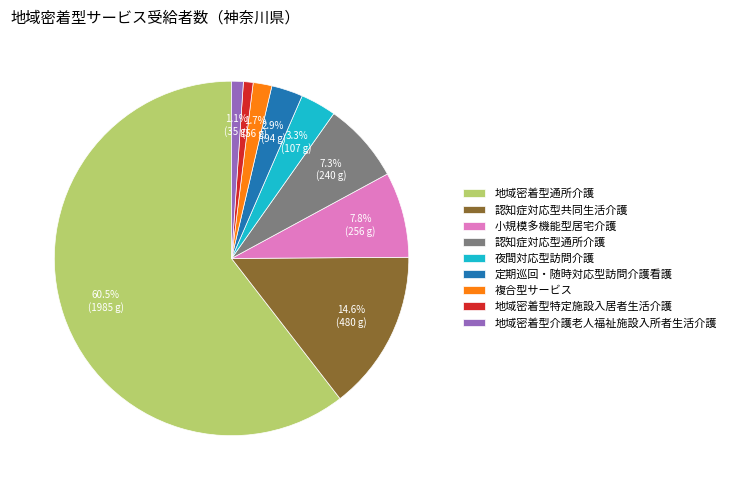

Combined, do 認知症対応型通所介護 and 夜間対応型訪問介護 account for over 50%?

No